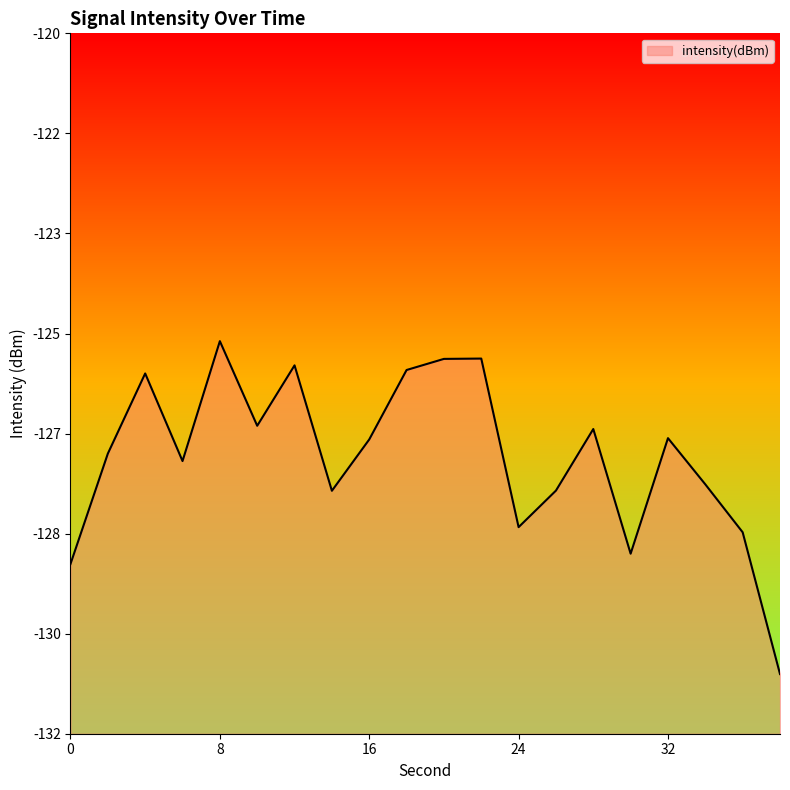

What is the value of the 10th point from the left?

-125.6